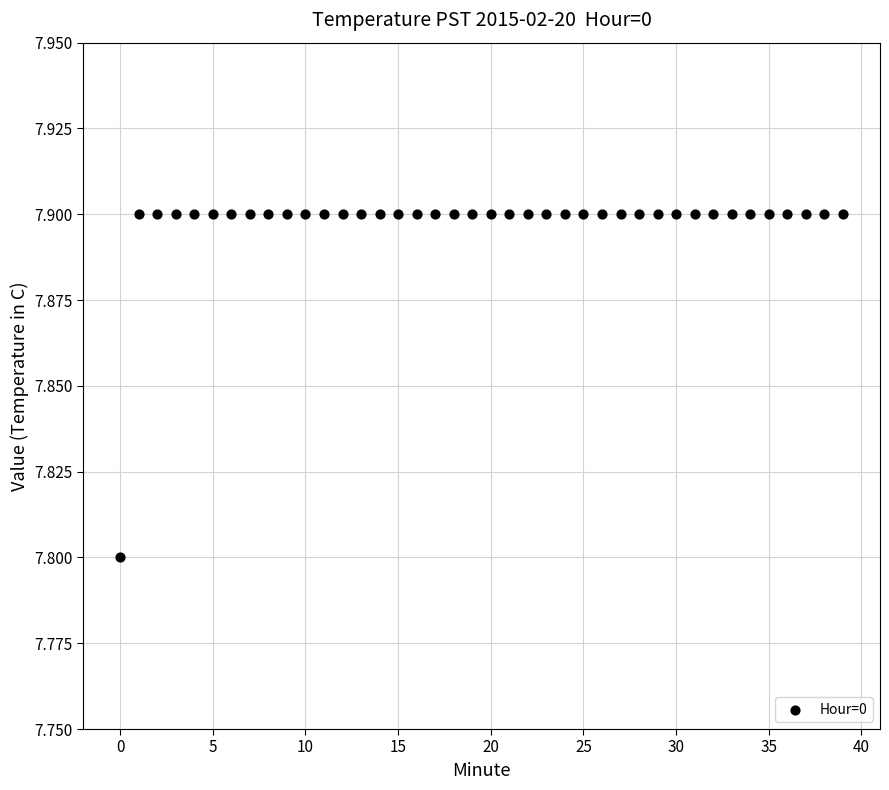

What Y value in the scatter plot is closest to 7?

7.8